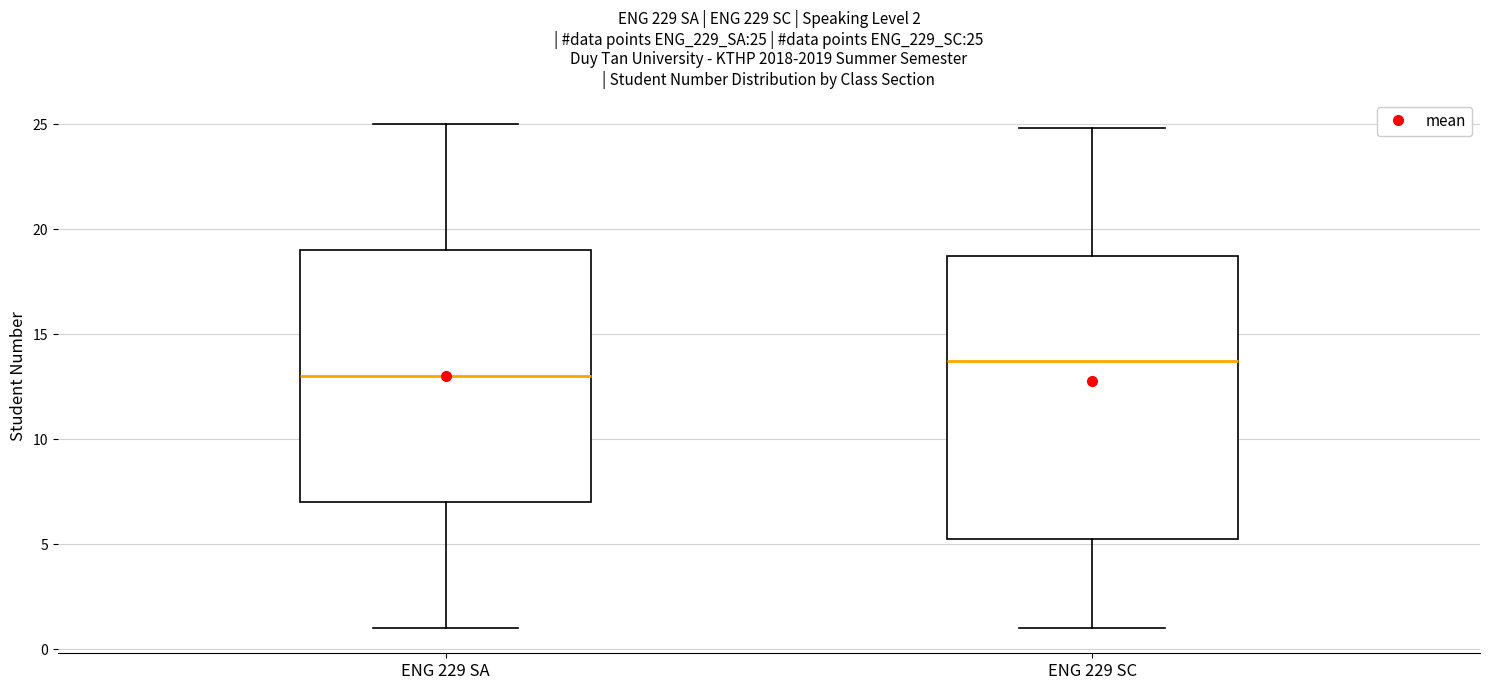

Which box has the highest median line?

ENG 229 SC